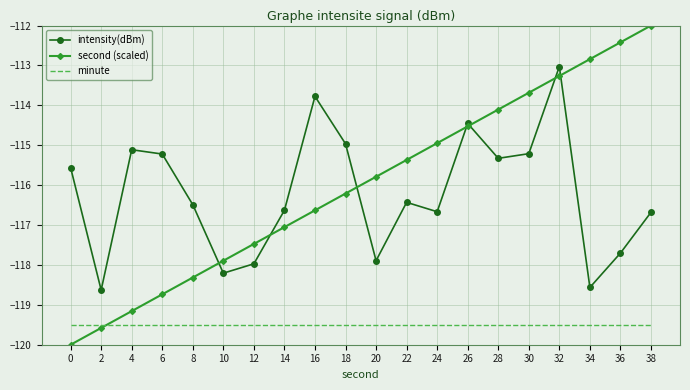

Which series has the widest spread of values?

second (scaled)